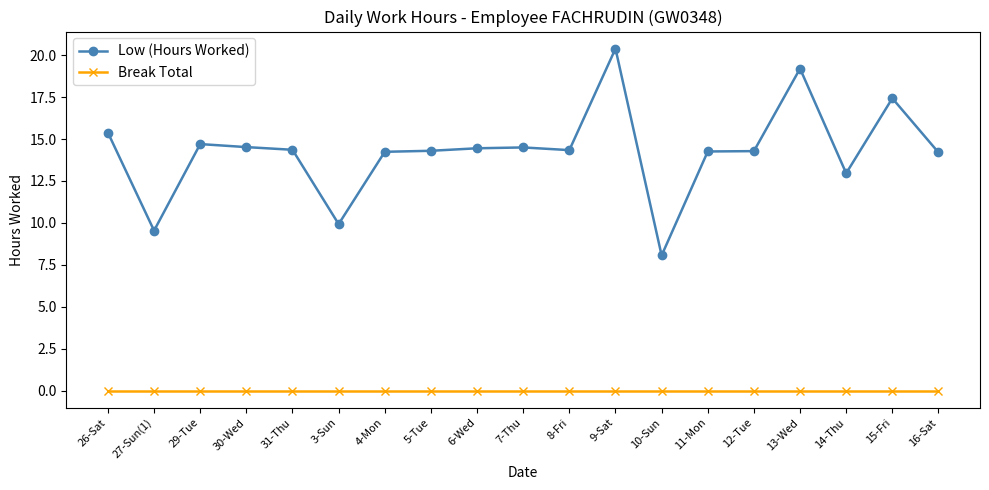

At how many categories does at least one series exceed 19?

2